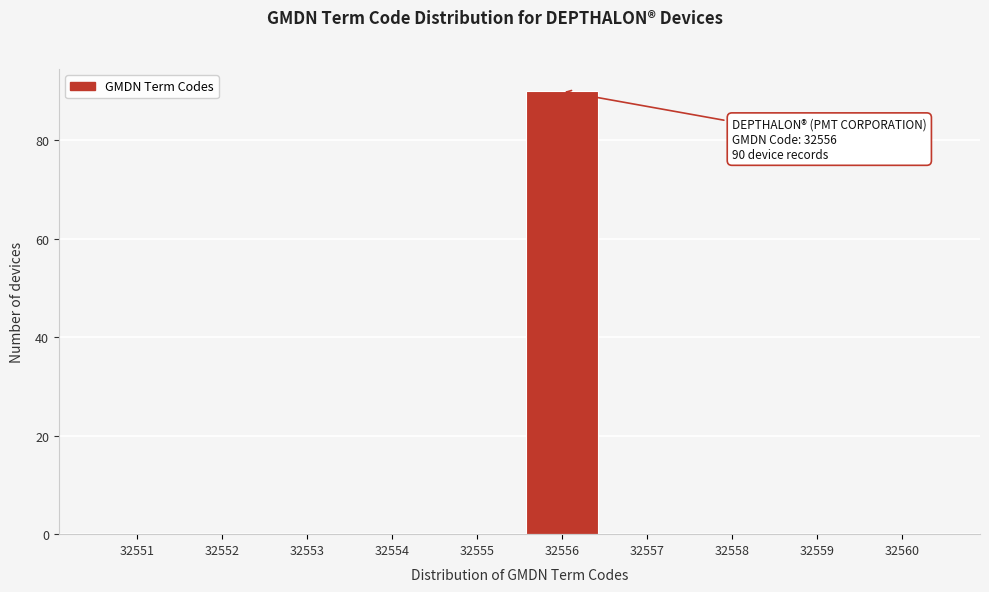

Over which range of the x-axis is the bar tallest?

32555.5 to 32556.5